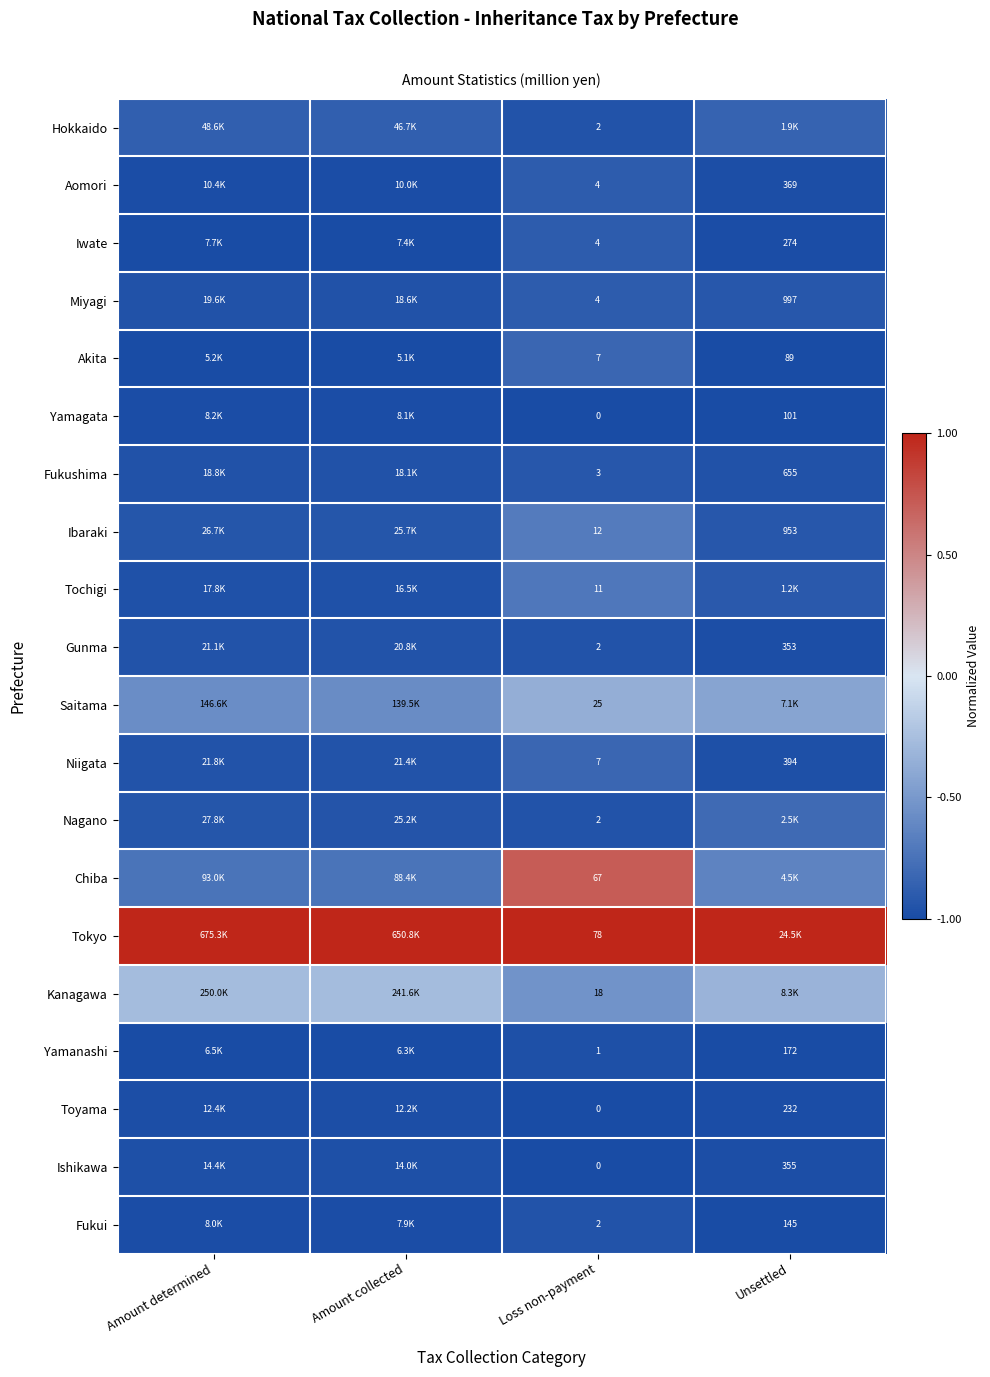

At which label does Nagano reach its minimum?

Loss non-payment